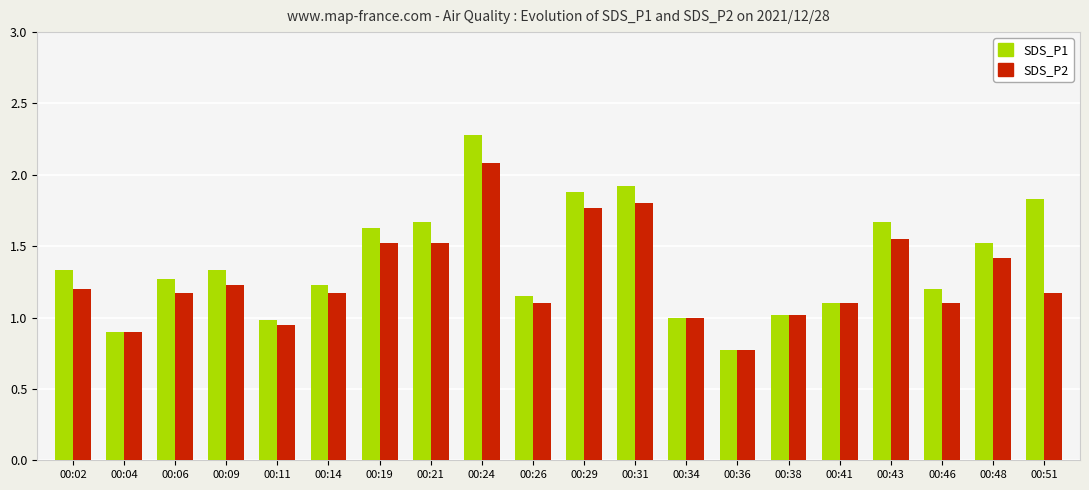

What is the difference between the maximum and minimum values in the SDS_P1 series?

1.5